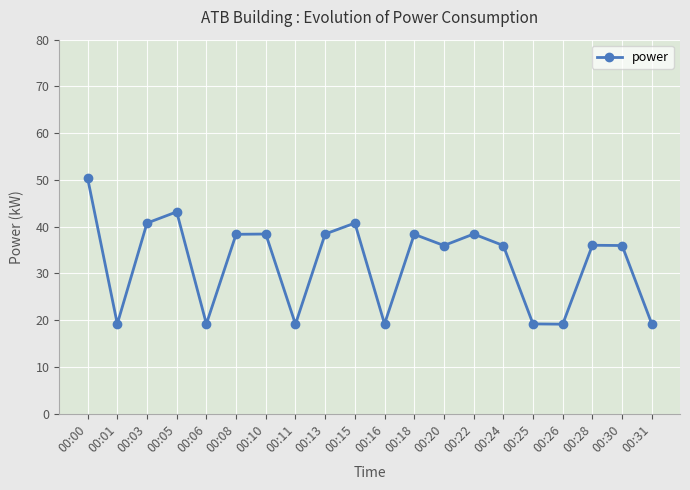

What is the value of the 15th point from the left?

36.0